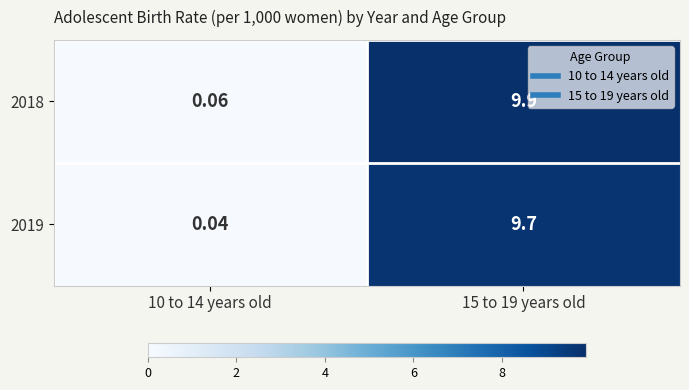

Is the value of 2019 at 15 to 19 years old greater than the value of 2018 at 15 to 19 years old?

No